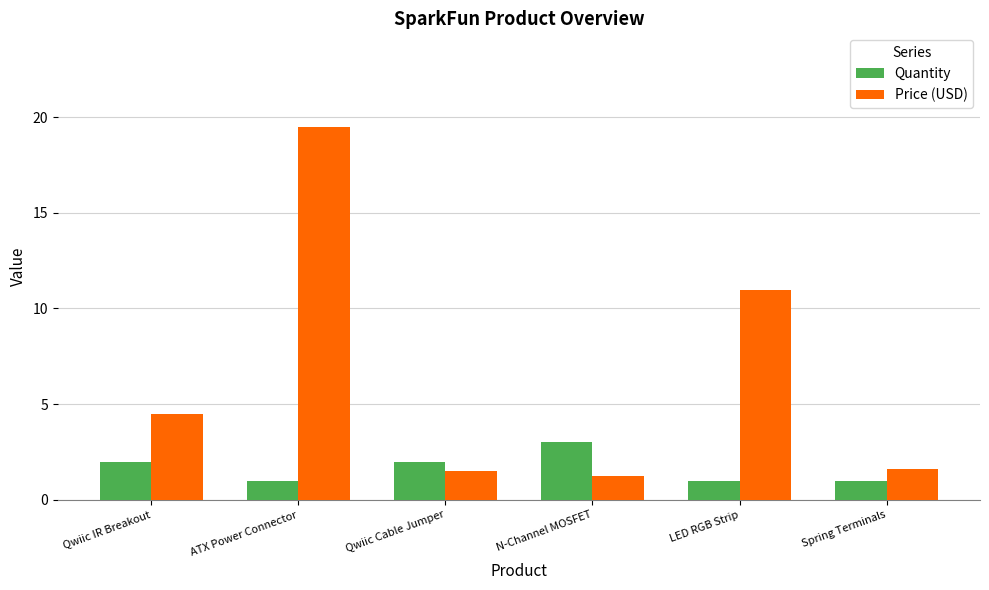

What is the approximate value of Price (USD) at ATX Power Connector?

19.5